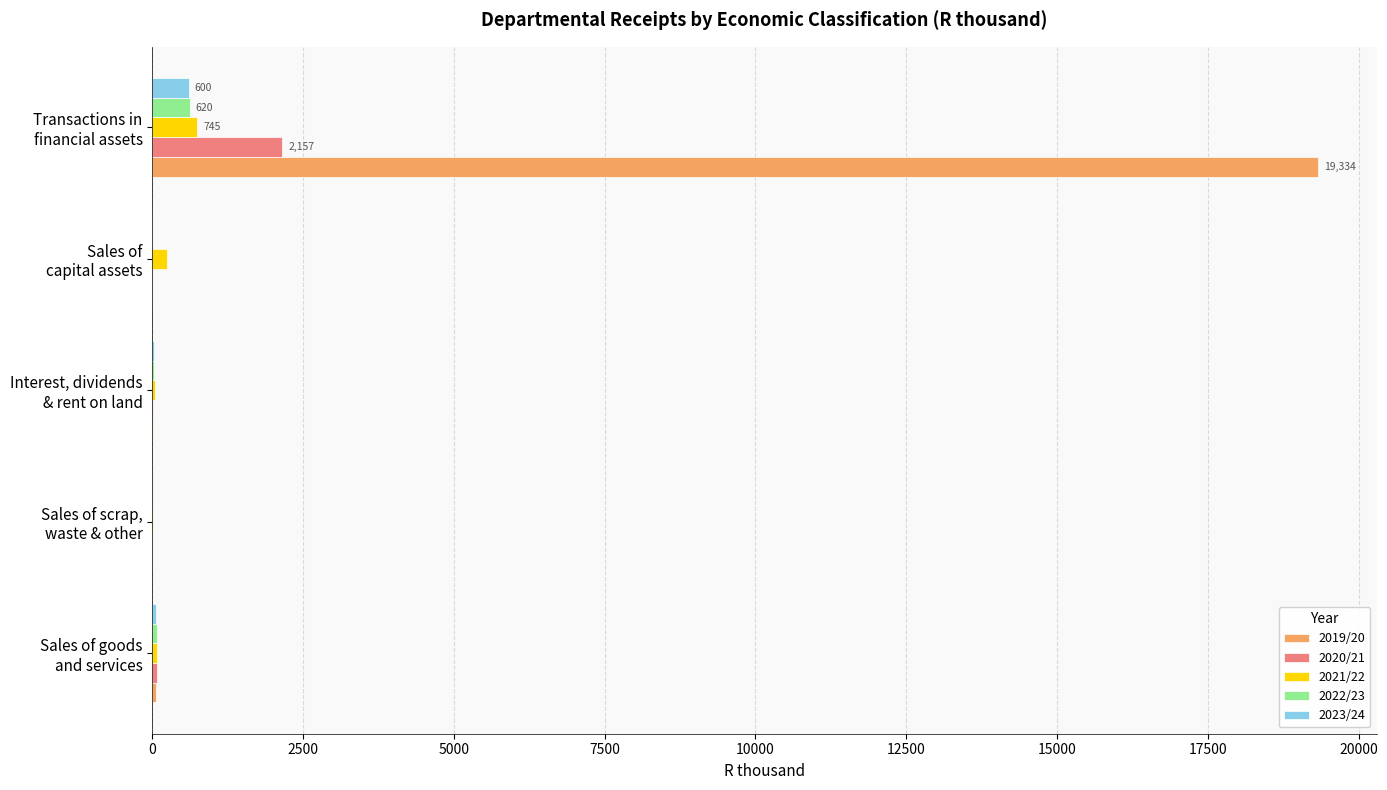

Which series has the largest total across all categories?

2019/20